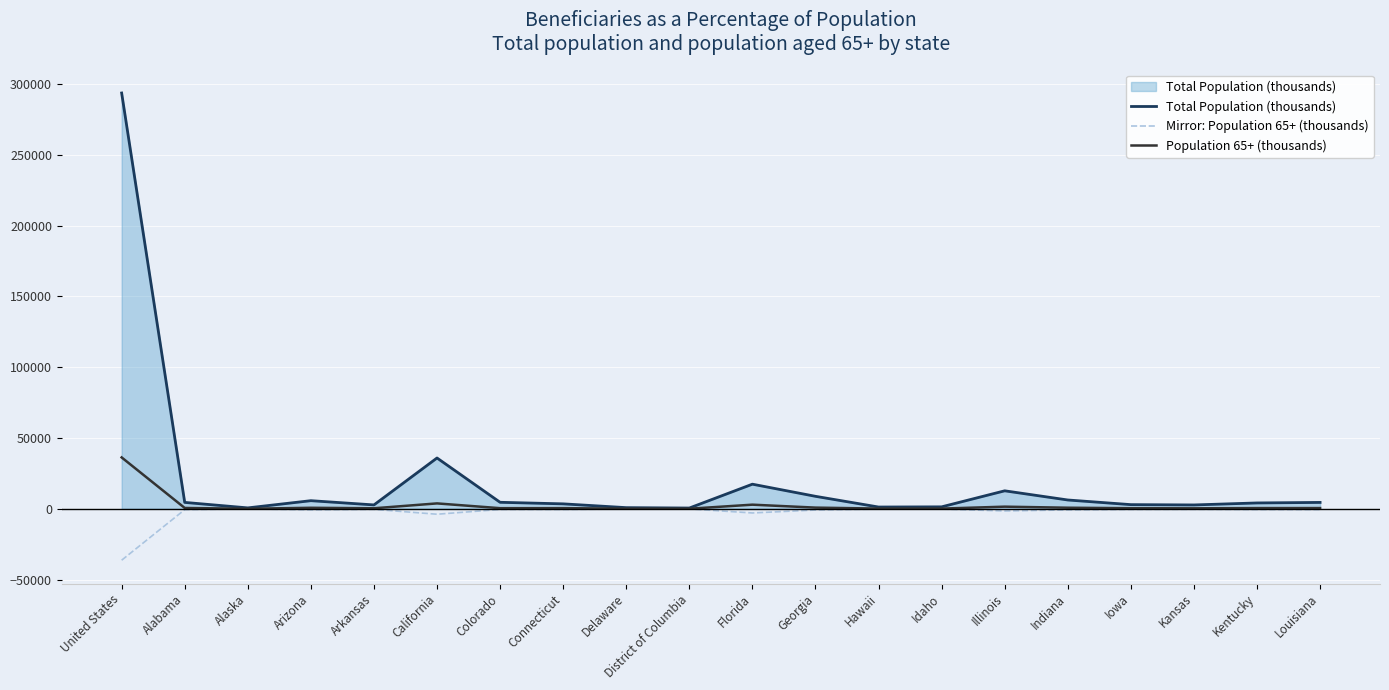

What is the average value of the Mirror: Population 65+ (thousands) series?

-2560